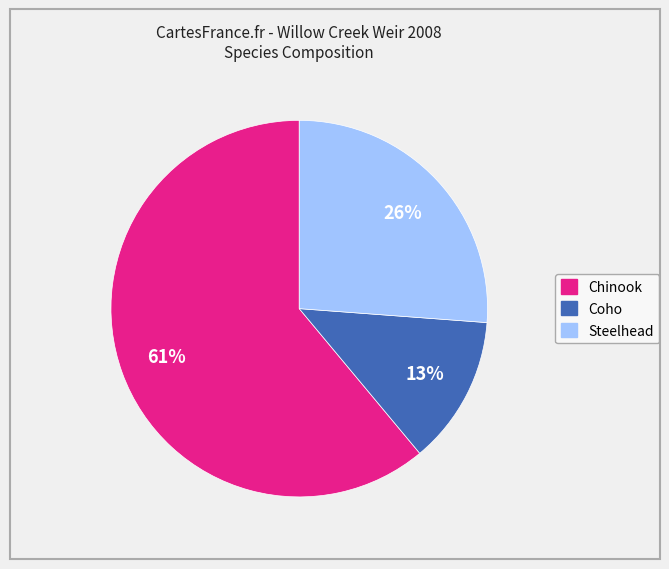

Combined, do Steelhead and Coho account for over 50%?

No